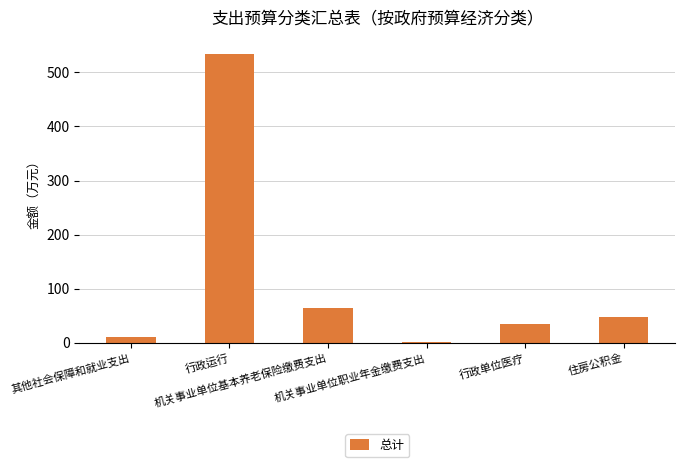

What is the maximum value shown in the chart?

533.9